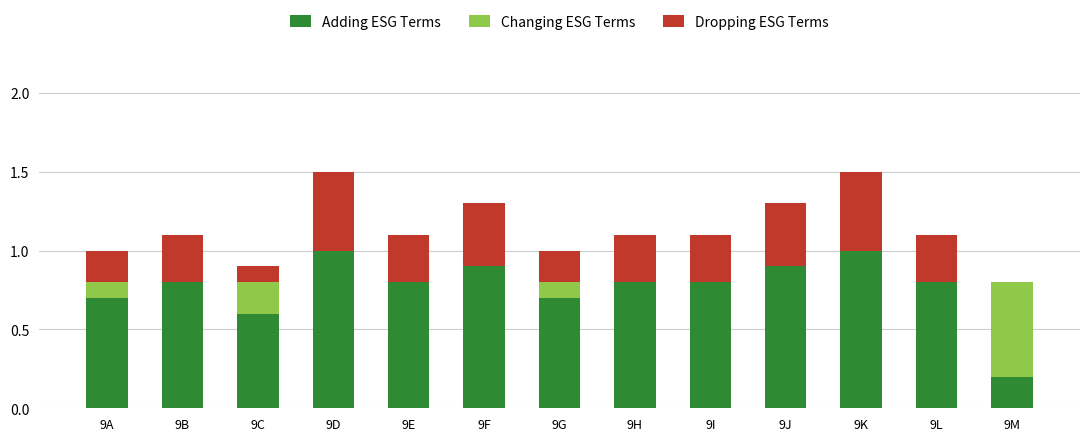

What is the total value across all series at 9G?

1.0